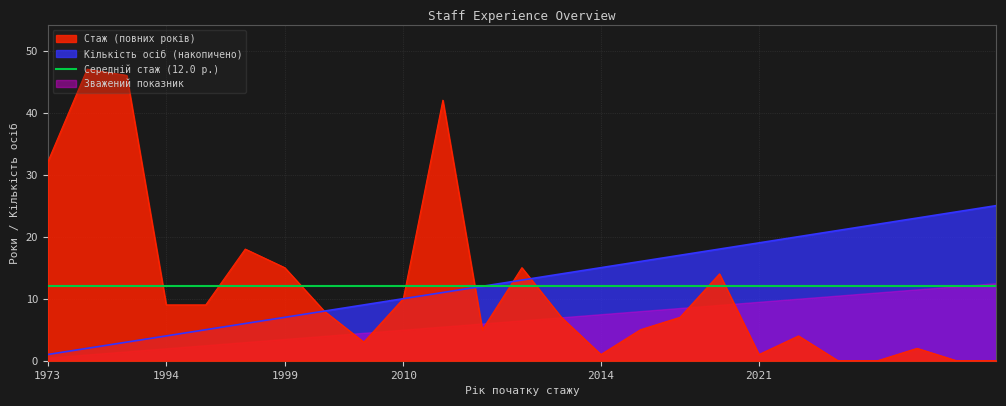

What is the value of the Стаж (повних років) point at the 9th from the left?

3